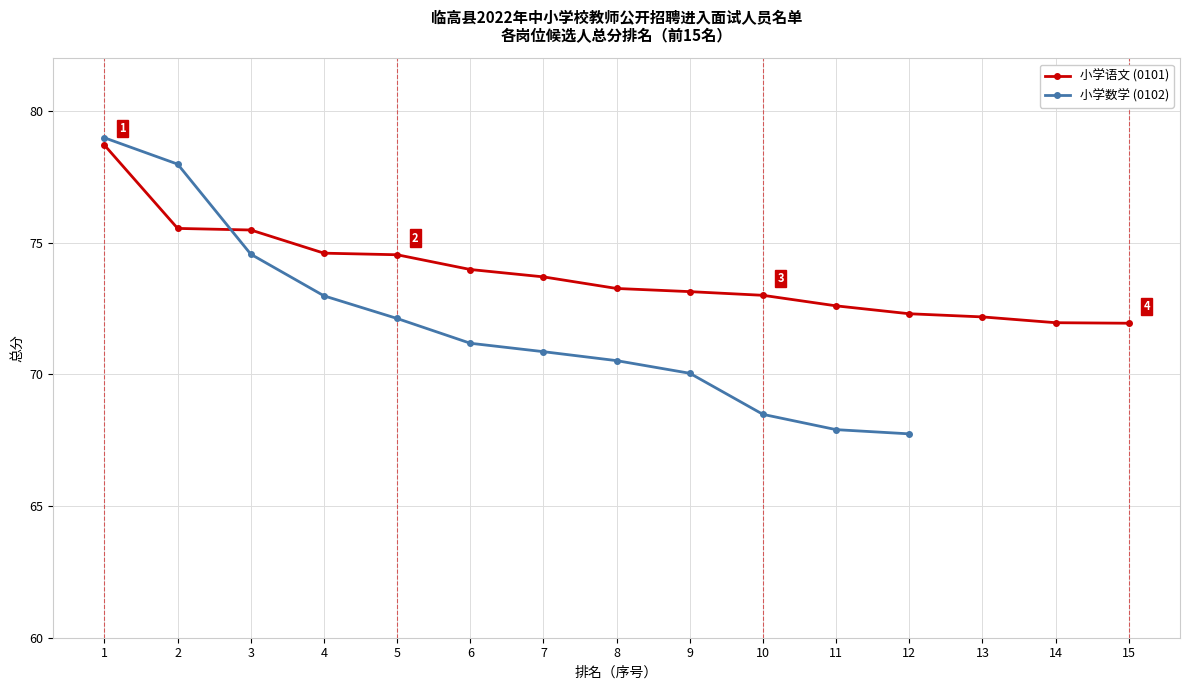

Which has a higher value, 10 or 11?

10